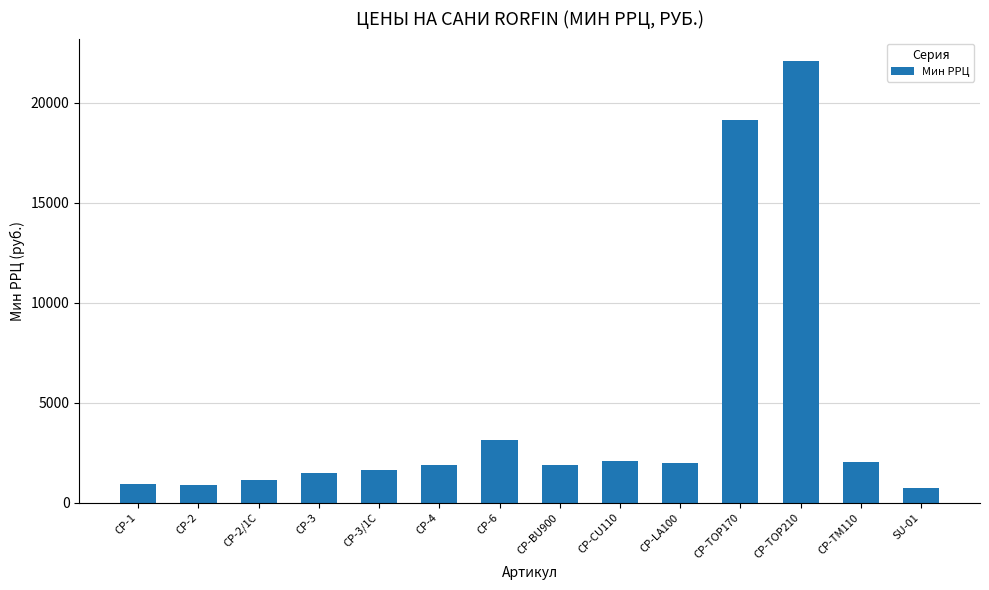

What is the label of the 14th bar from the left?

SU-01